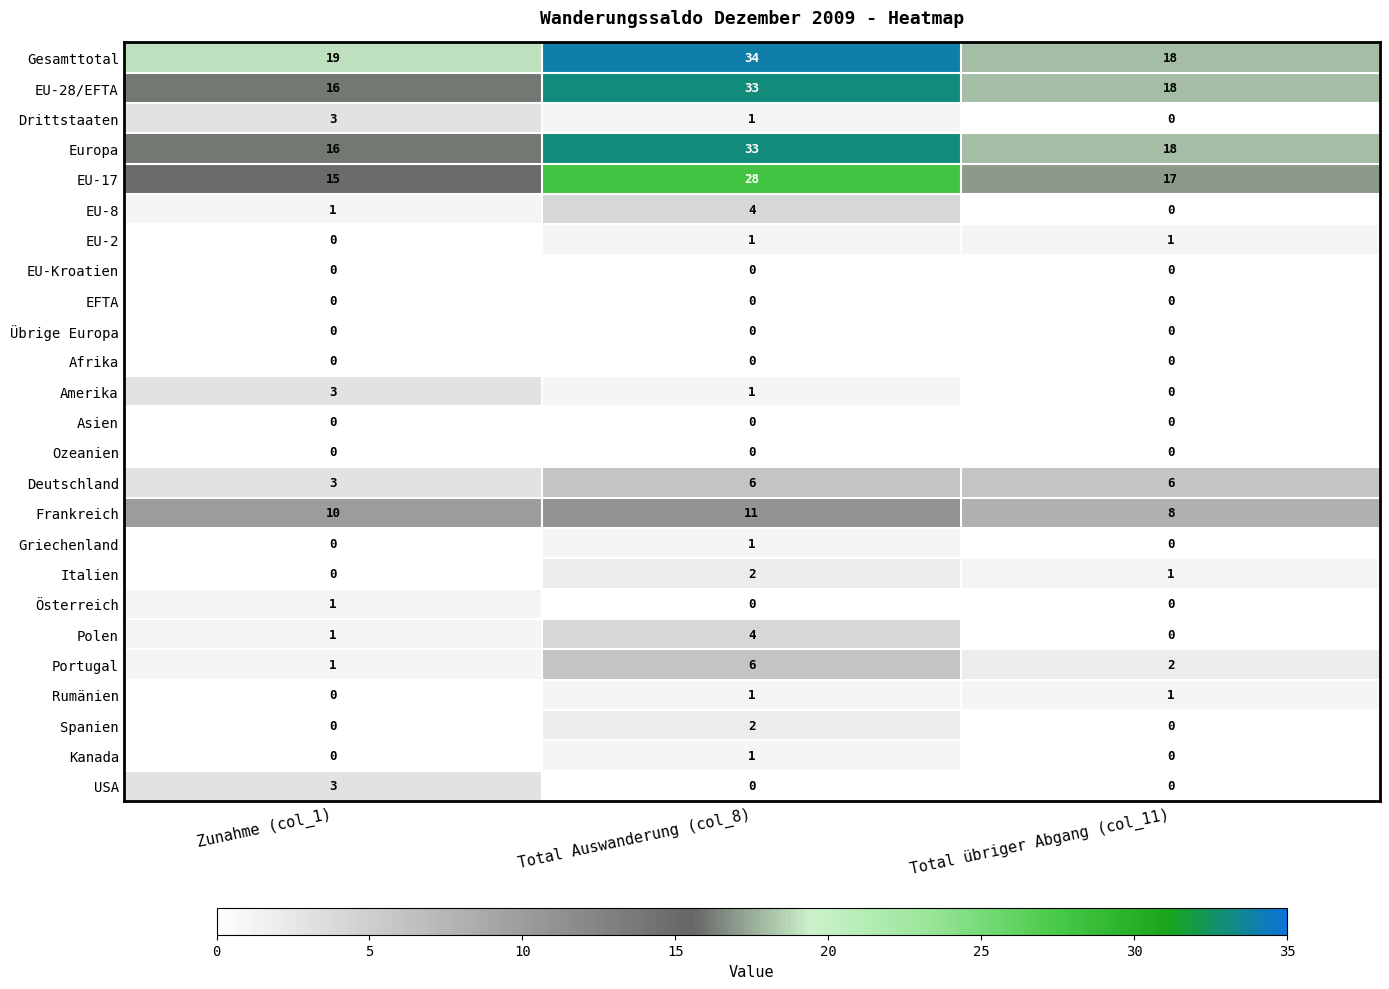

What is the sum of all Frankreich values?

29